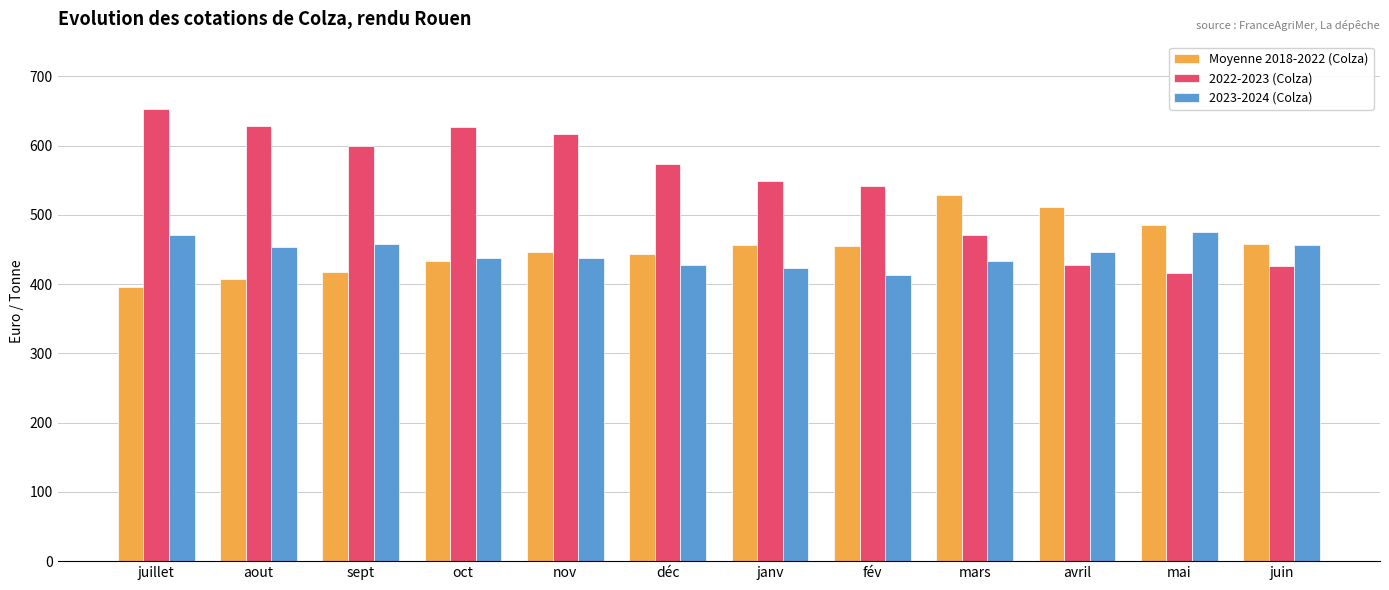

What is the difference between the 2022-2023 (Colza) values at oct and déc?

54.7